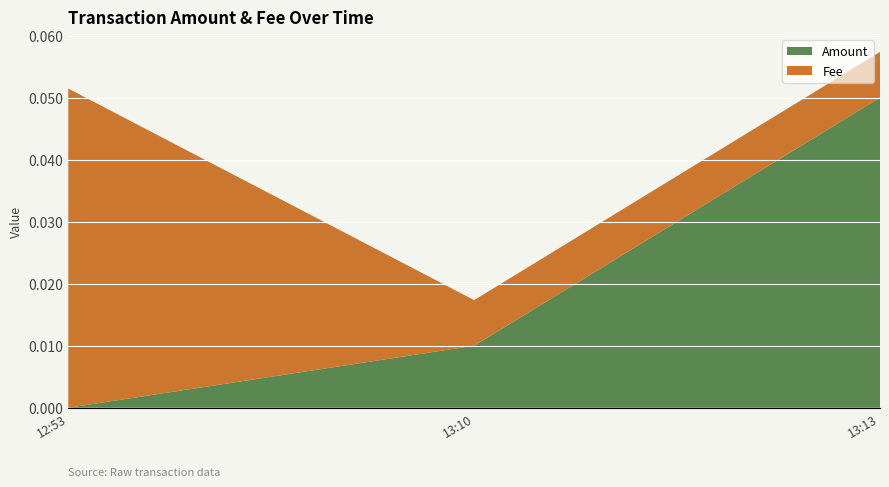

Reading left to right, list all the values displayed in this chart.

0.0	0.0	0.1